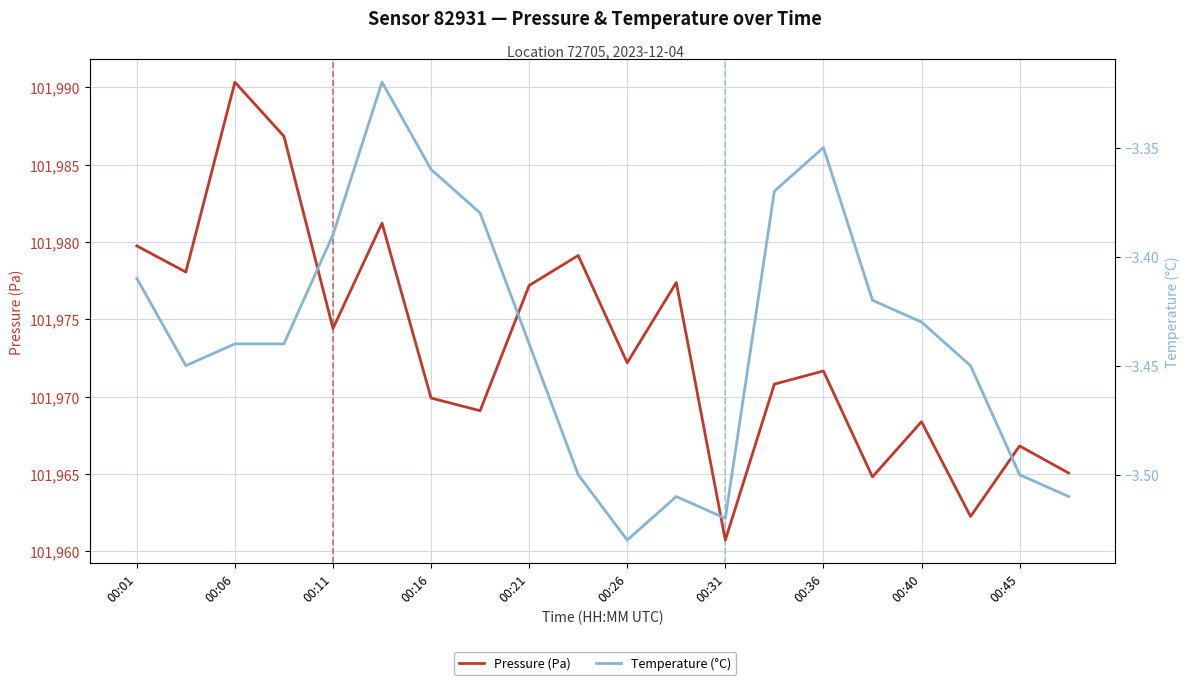

True or false: Temperature (°C) and Pressure (Pa) intersect in this chart.

False